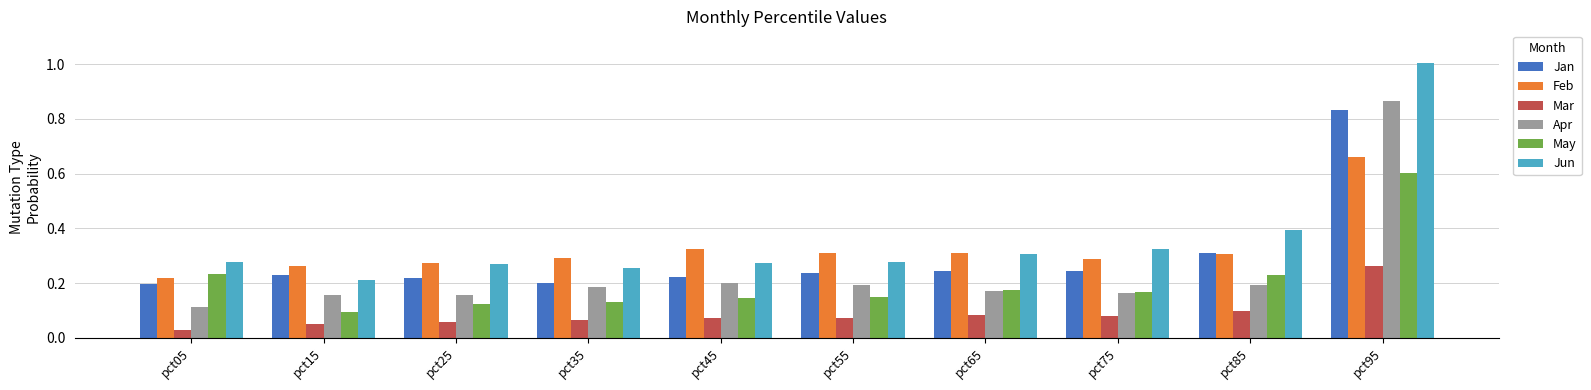

The value of Mar at pct15 is 0.1. True or false?

True